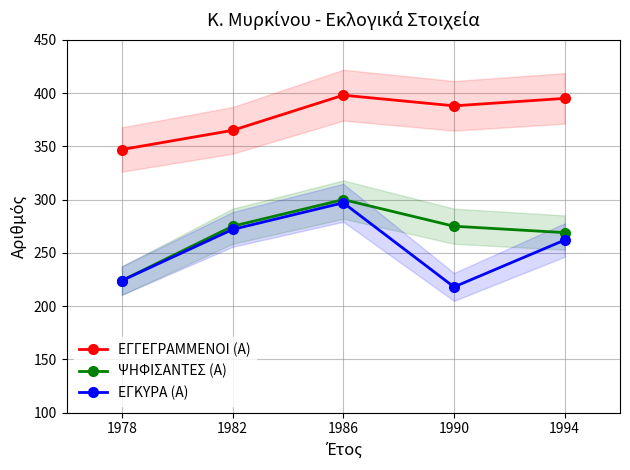

True or false: ΕΓΓΕΓΡΑΜΜΕΝΟΙ (Α) and ΨΗΦΙΣΑΝΤΕΣ (Α) cross at least once.

False